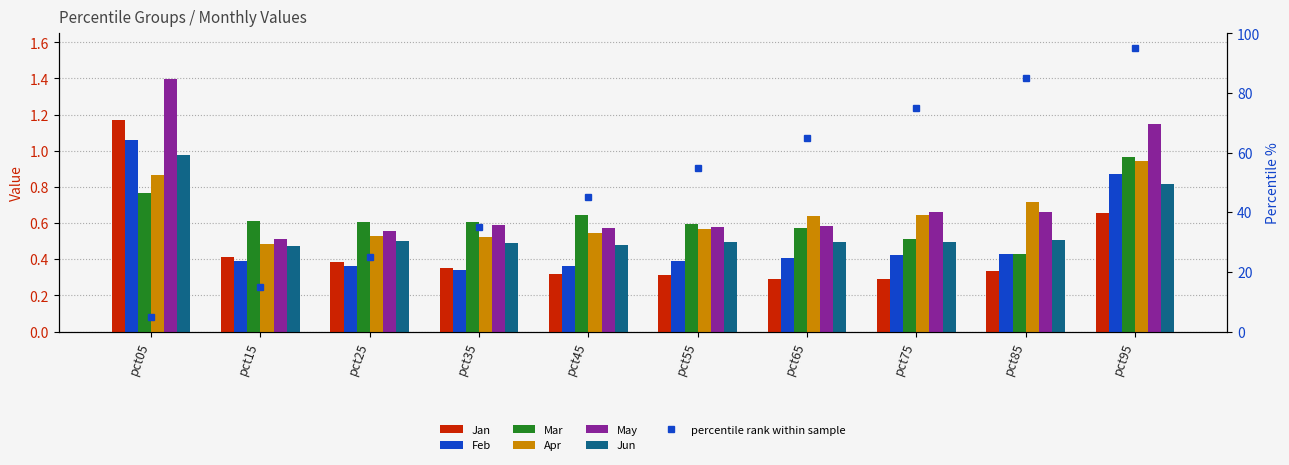

What is the value of the Feb bar at the 9th from the left?

0.4